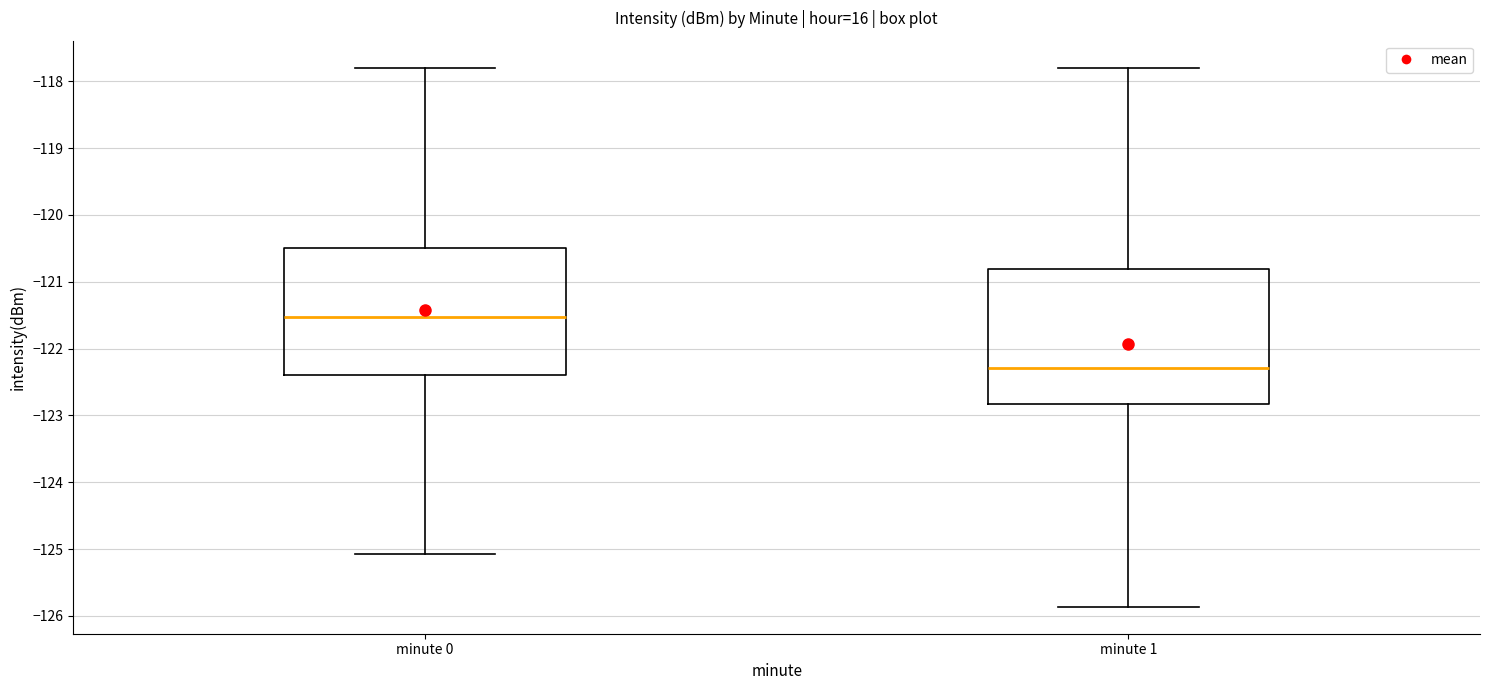

Comparing the boxes themselves (not the whiskers), which one is the tallest?

minute 1